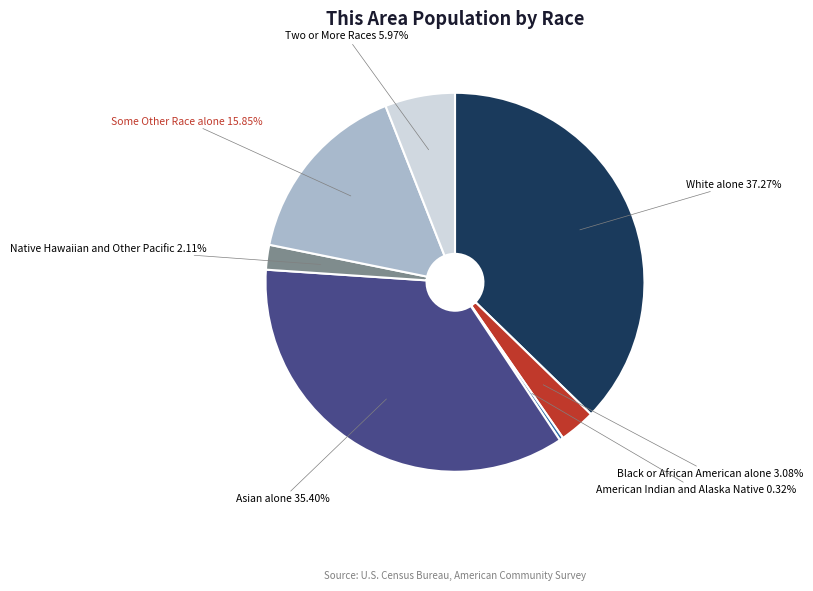

Which category has the smallest portion of the pie?

American Indian and Alaska Native